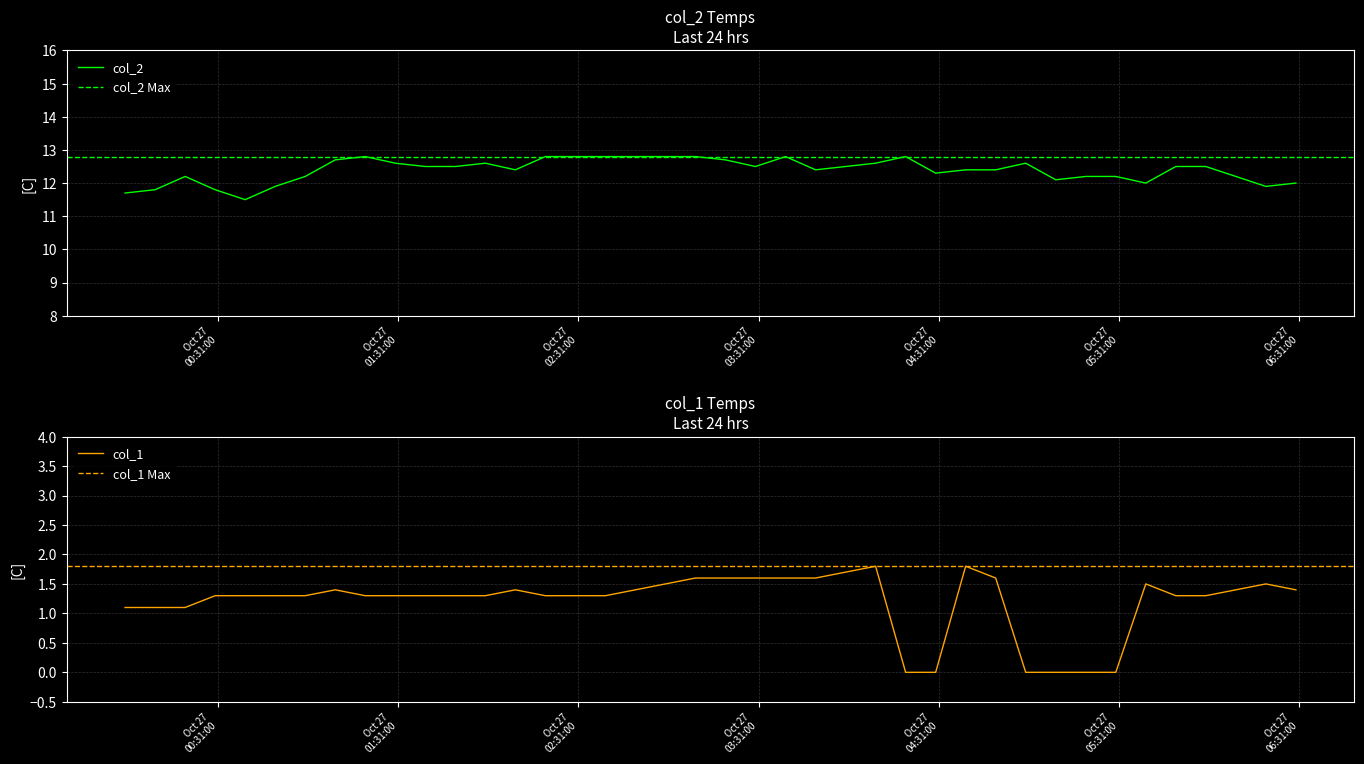

What is the minimum value for col_2?

11.5